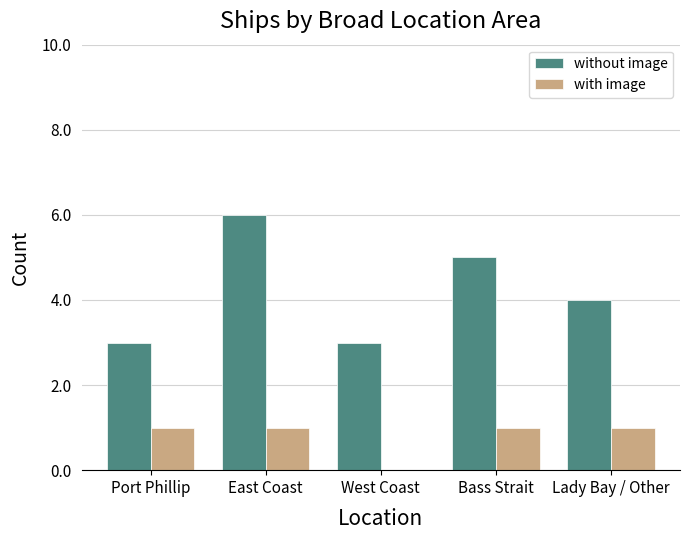

What is the total value across all series at Bass Strait?

6